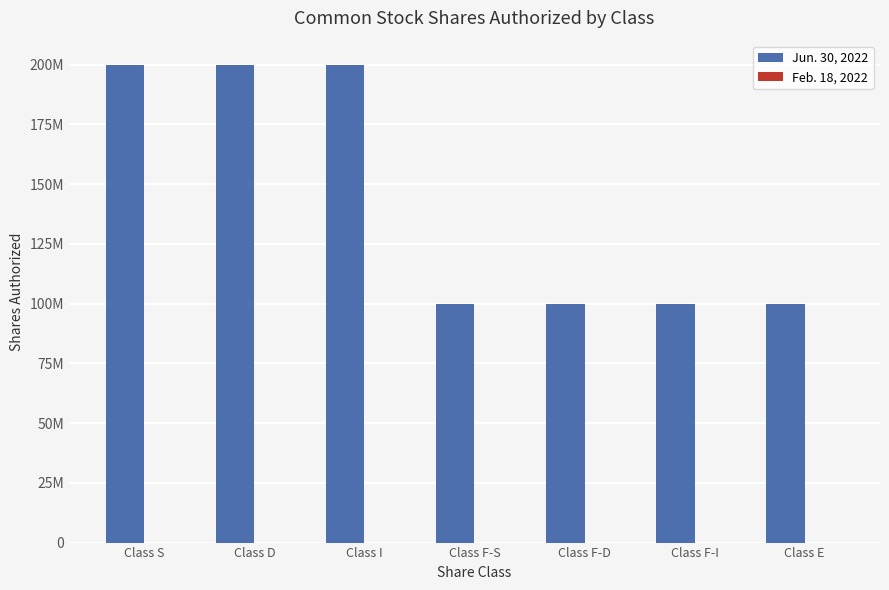

What is the highest value of the Feb. 18, 2022 series?

10000